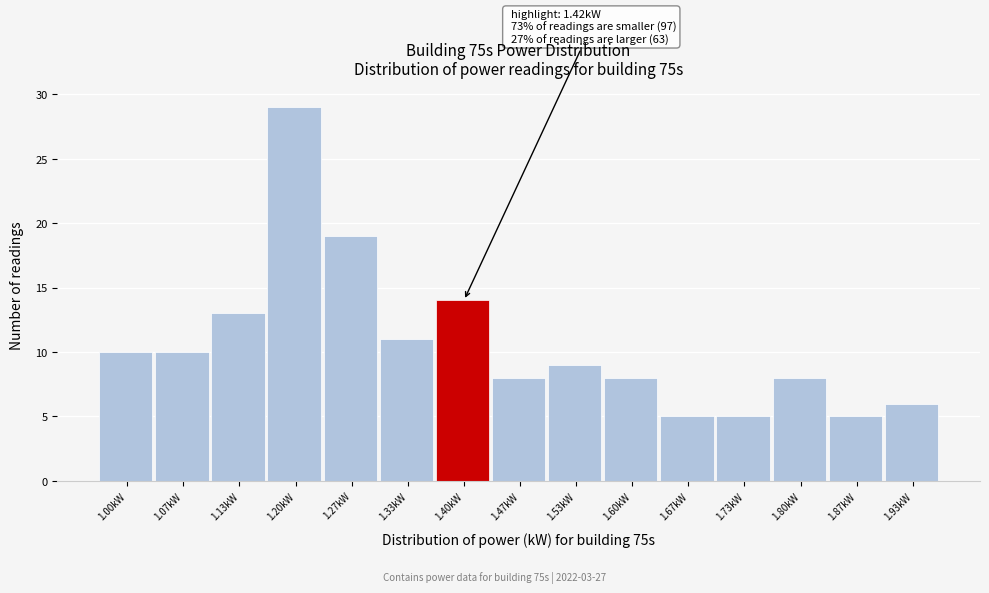

Reading right to left, extract all data points from this chart.

1.93kW=6	1.87kW=5	1.80kW=8	1.73kW=5	1.67kW=5	1.60kW=8	1.53kW=9	1.47kW=8	1.40kW=14	1.33kW=11	1.27kW=19	1.20kW=29	1.13kW=13	1.07kW=10	1.00kW=10